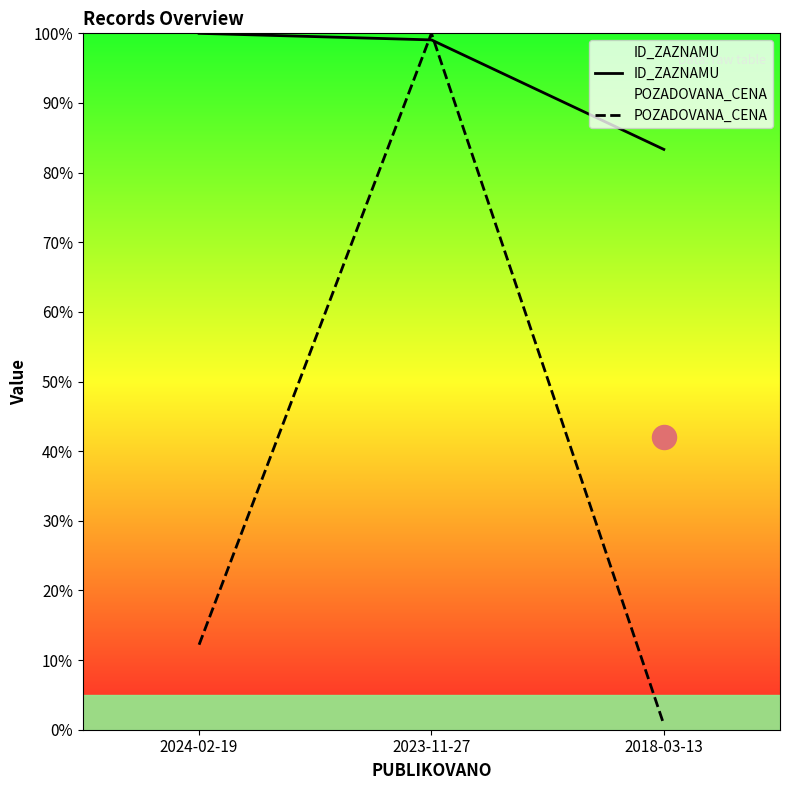

Which series contains the highest Y value?

ID_ZAZNAMU